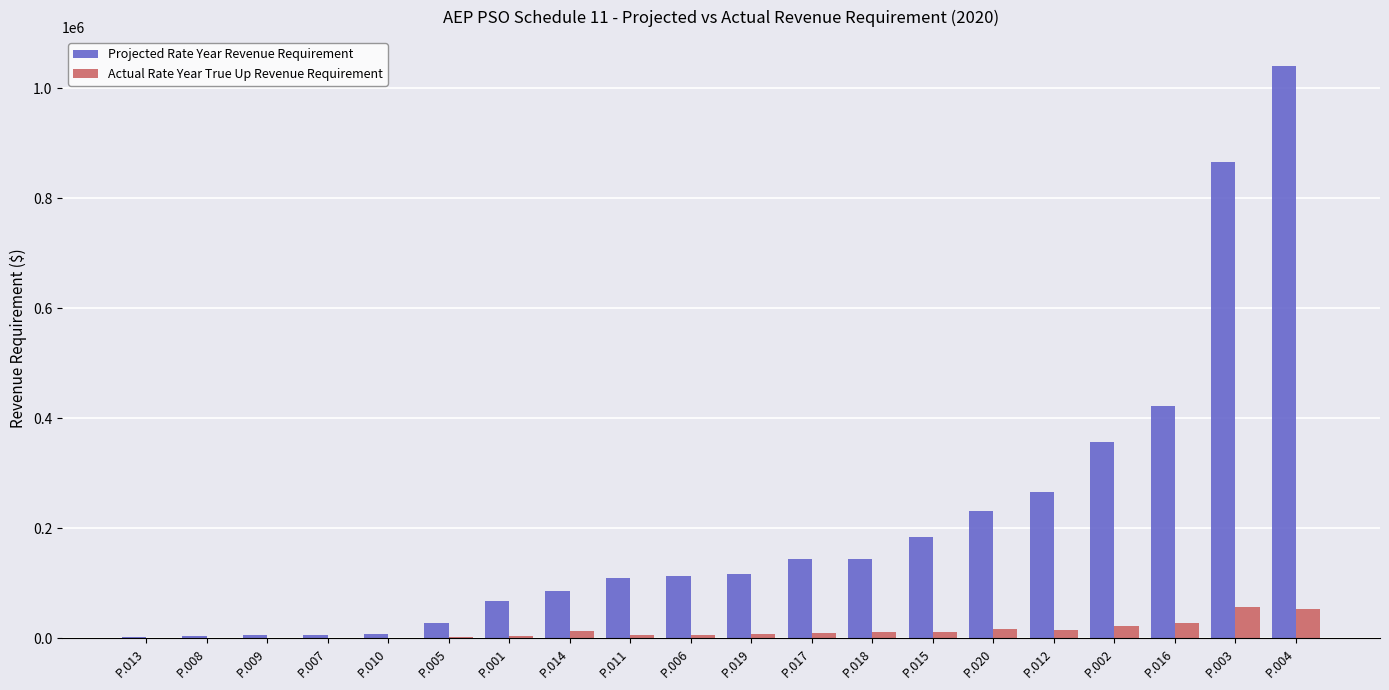

What is the highest value of the Actual Rate Year True Up Revenue Requirement series?

57254.1